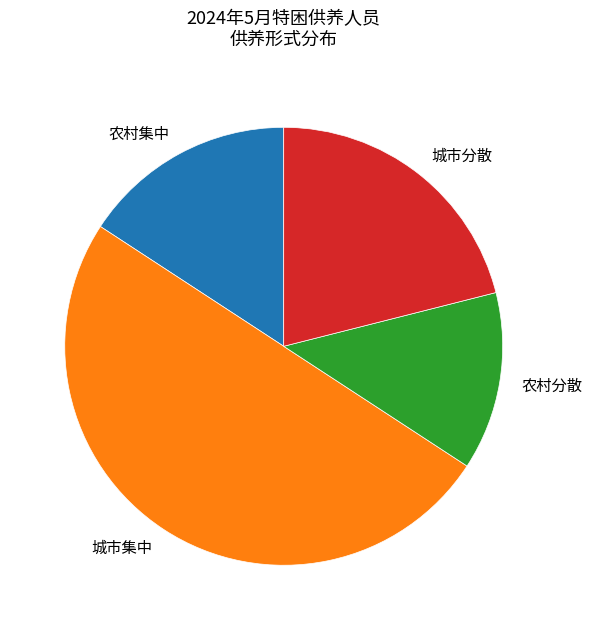

Approximately how many times larger is the value at 农村分散 compared to 农村集中?

0.8